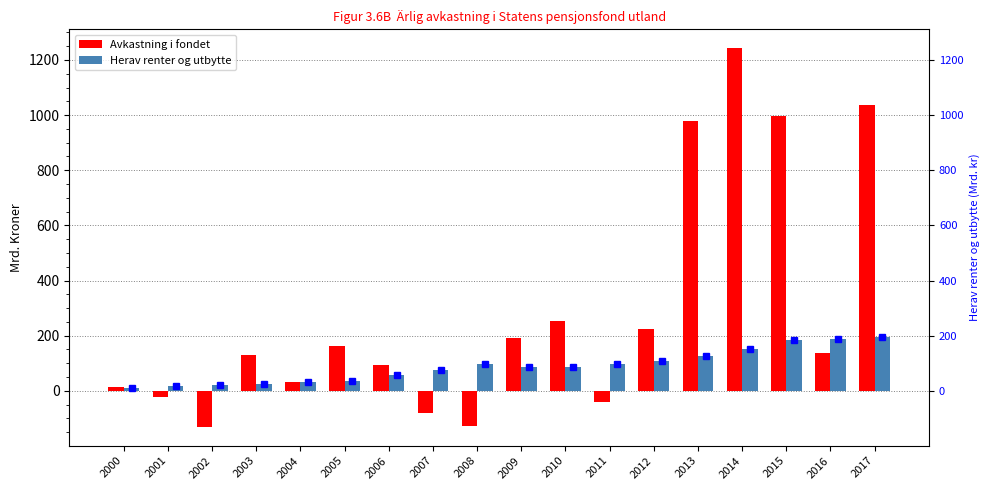

List the labels in order of Avkastning i fondet value, largest first.

2014, 2017, 2015, 2013, 2010, 2012, 2009, 2005, 2016, 2003, 2006, 2004, 2000, 2001, 2011, 2007, 2008, 2002